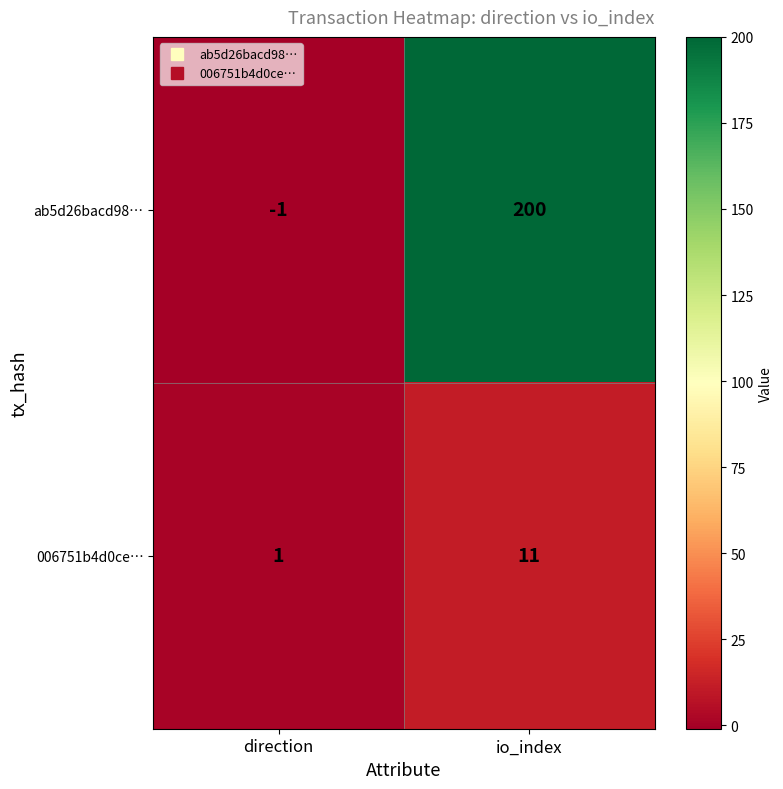

Reading left to right, transcribe all the data shown in this chart.

ab5d26bacd98…: direction=-1	io_index=200
006751b4d0ce…: direction=1	io_index=11